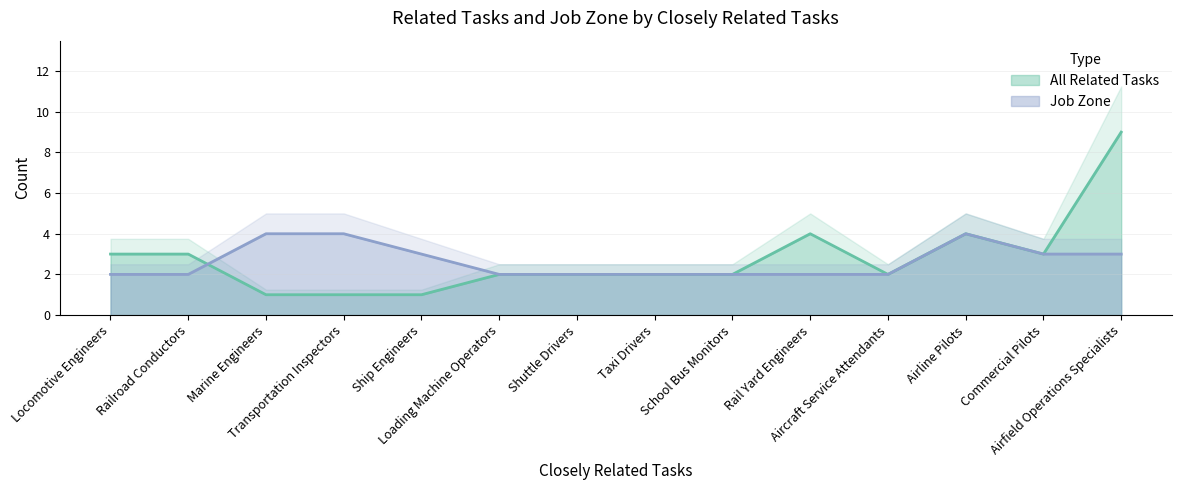

How many interior local valleys does the All Related Tasks series have?

1